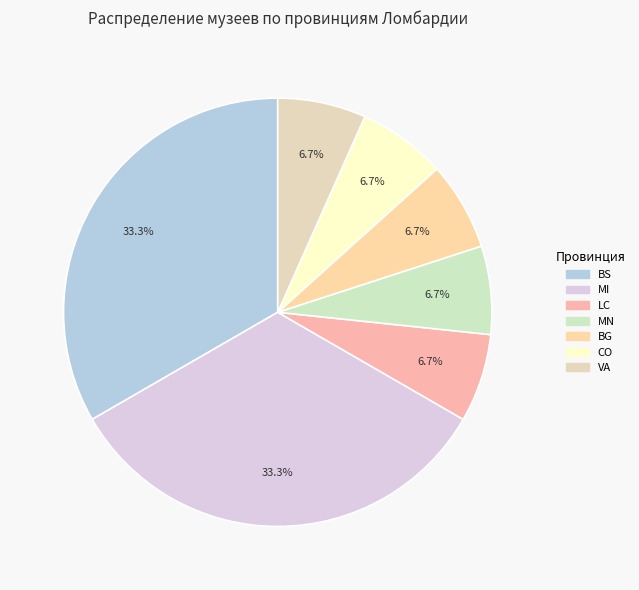

Between BG and LC, which is larger?

BG